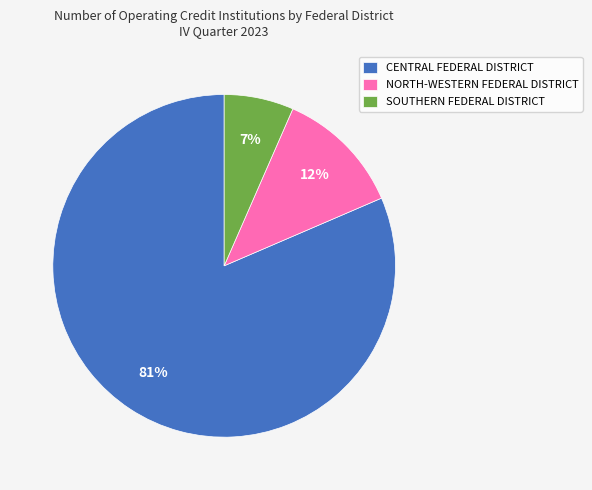

To the nearest percent, what percentage of the pie is SOUTHERN FEDERAL DISTRICT?

7%